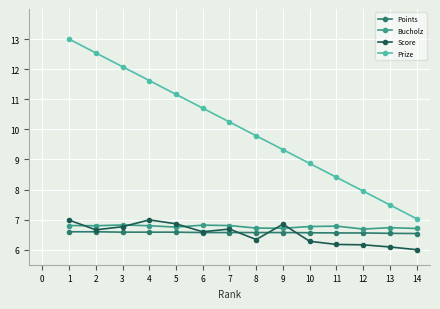

Which series changed the most between 7 and 10?

Prize